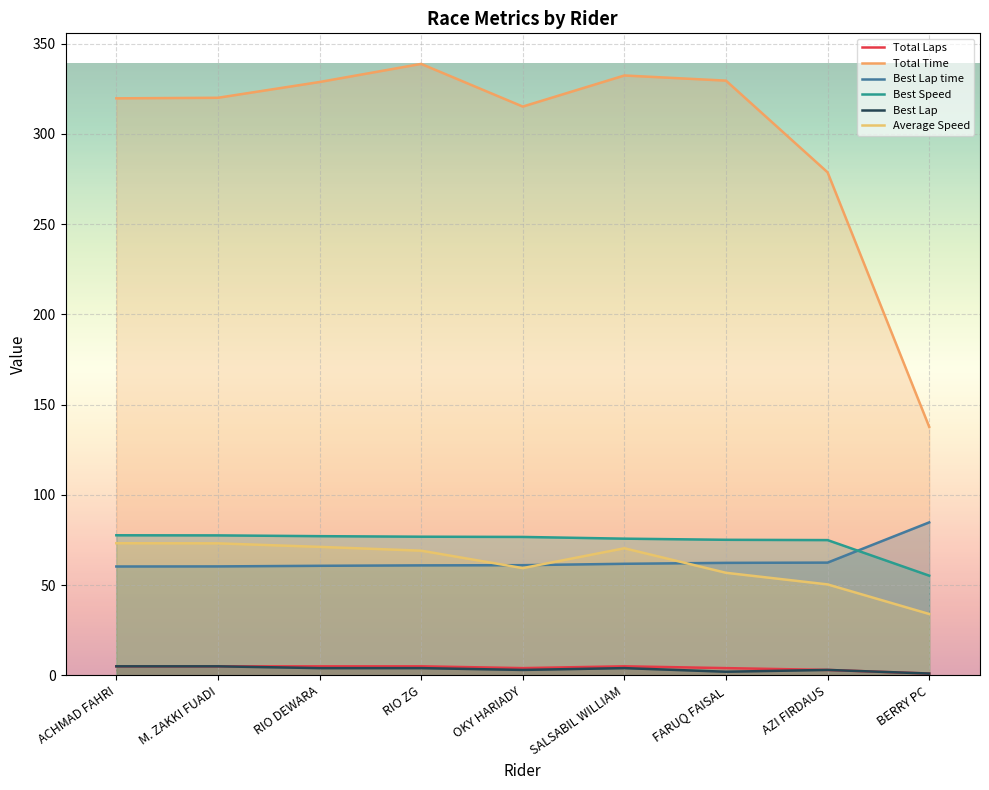

At which category is the sum across all series the highest?

RIO ZG